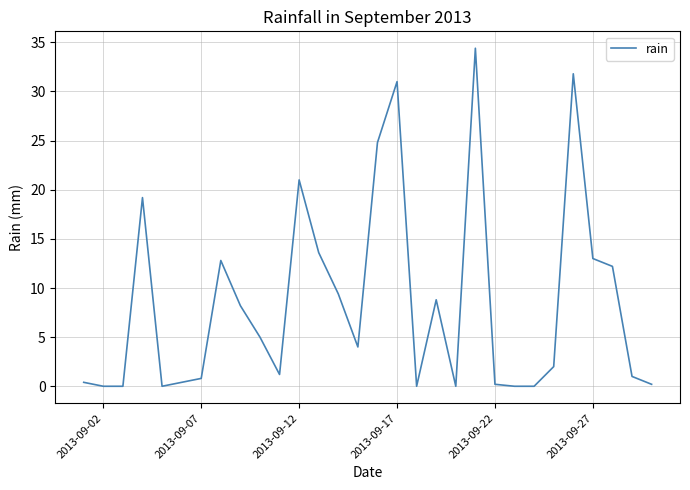

Reading left to right, what are all the values shown in this chart?

0.4	0.0	0.0	19.2	0.0	0.4	0.8	12.8	8.2	5.0	1.2	21.0	13.6	9.4	4.0	24.8	31.0	0.0	8.8	0.0	34.4	0.2	0.0	0.0	2.0	31.8	13.0	12.2	1.0	0.2